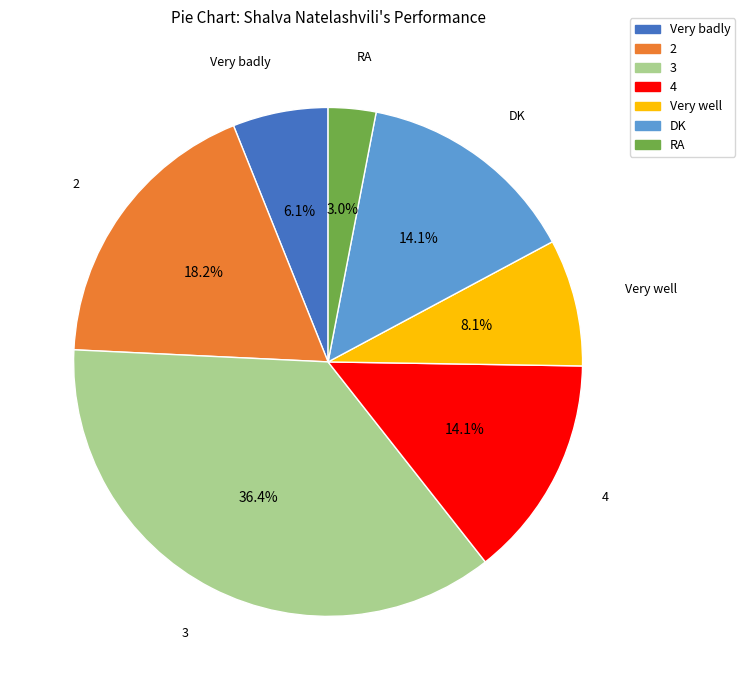

True or false: 3 accounts for 49% of the total.

False